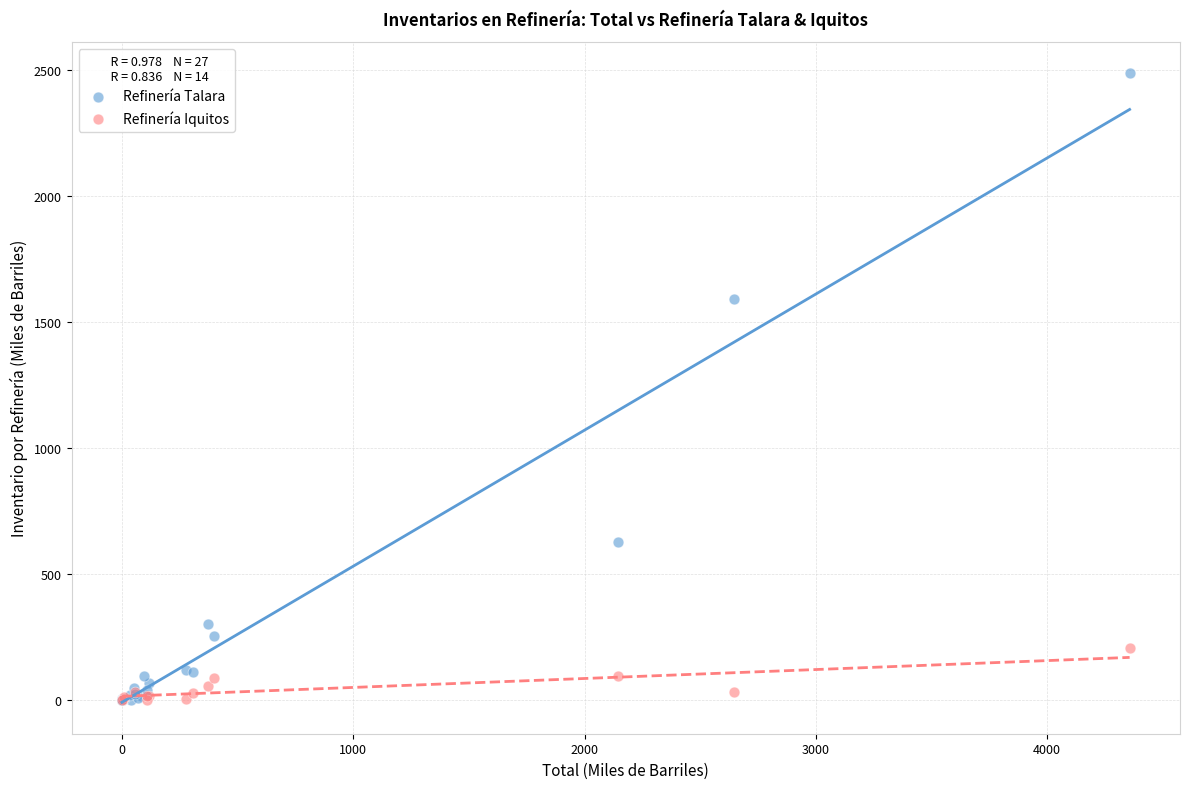

Which series has the largest Y range (max minus min)?

Refinería Talara